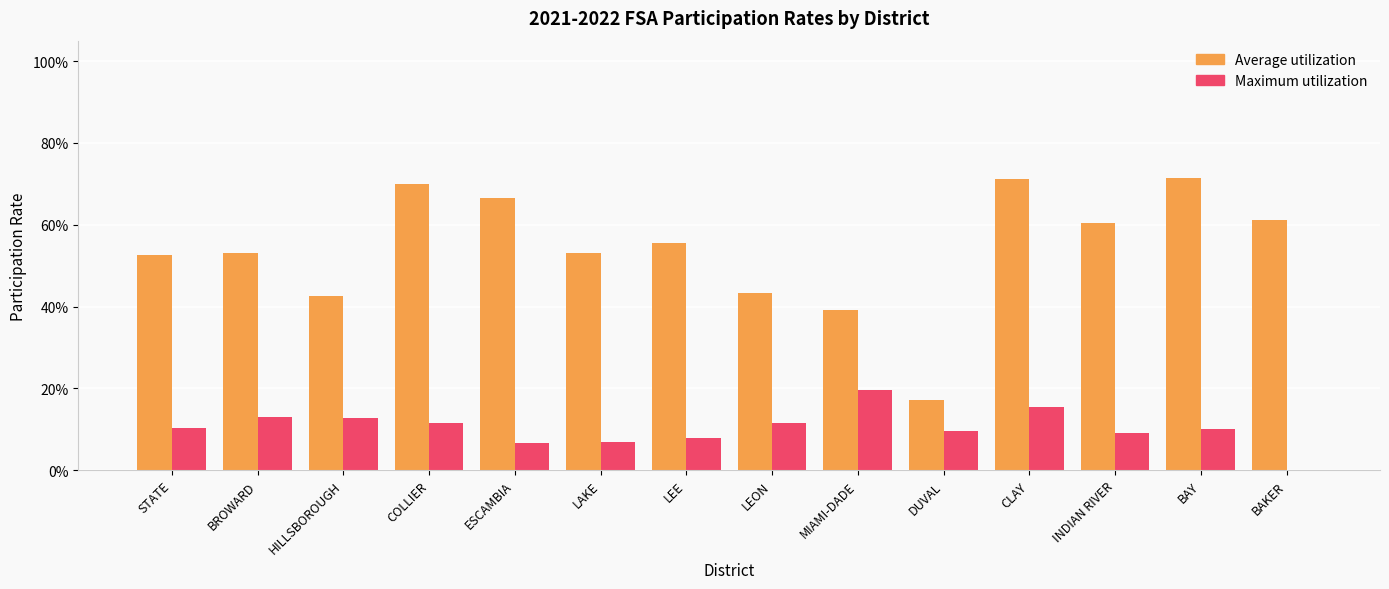

Which series has the widest spread of values?

Average utilization